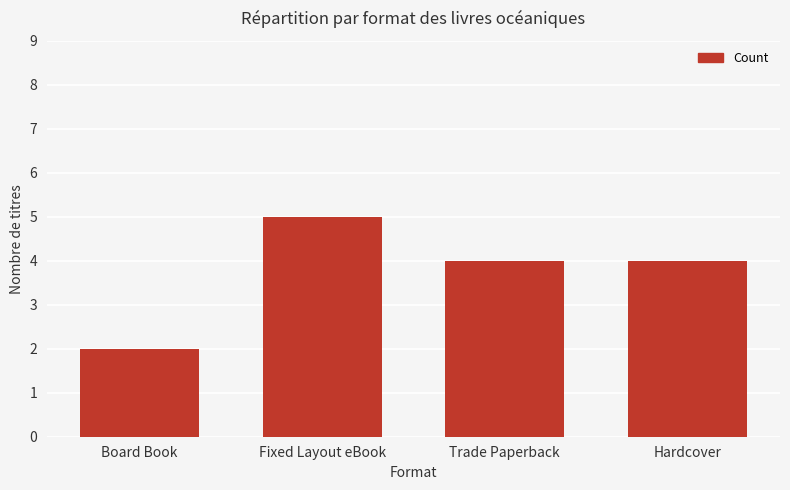

The value at Trade Paperback is 4. True or false?

True